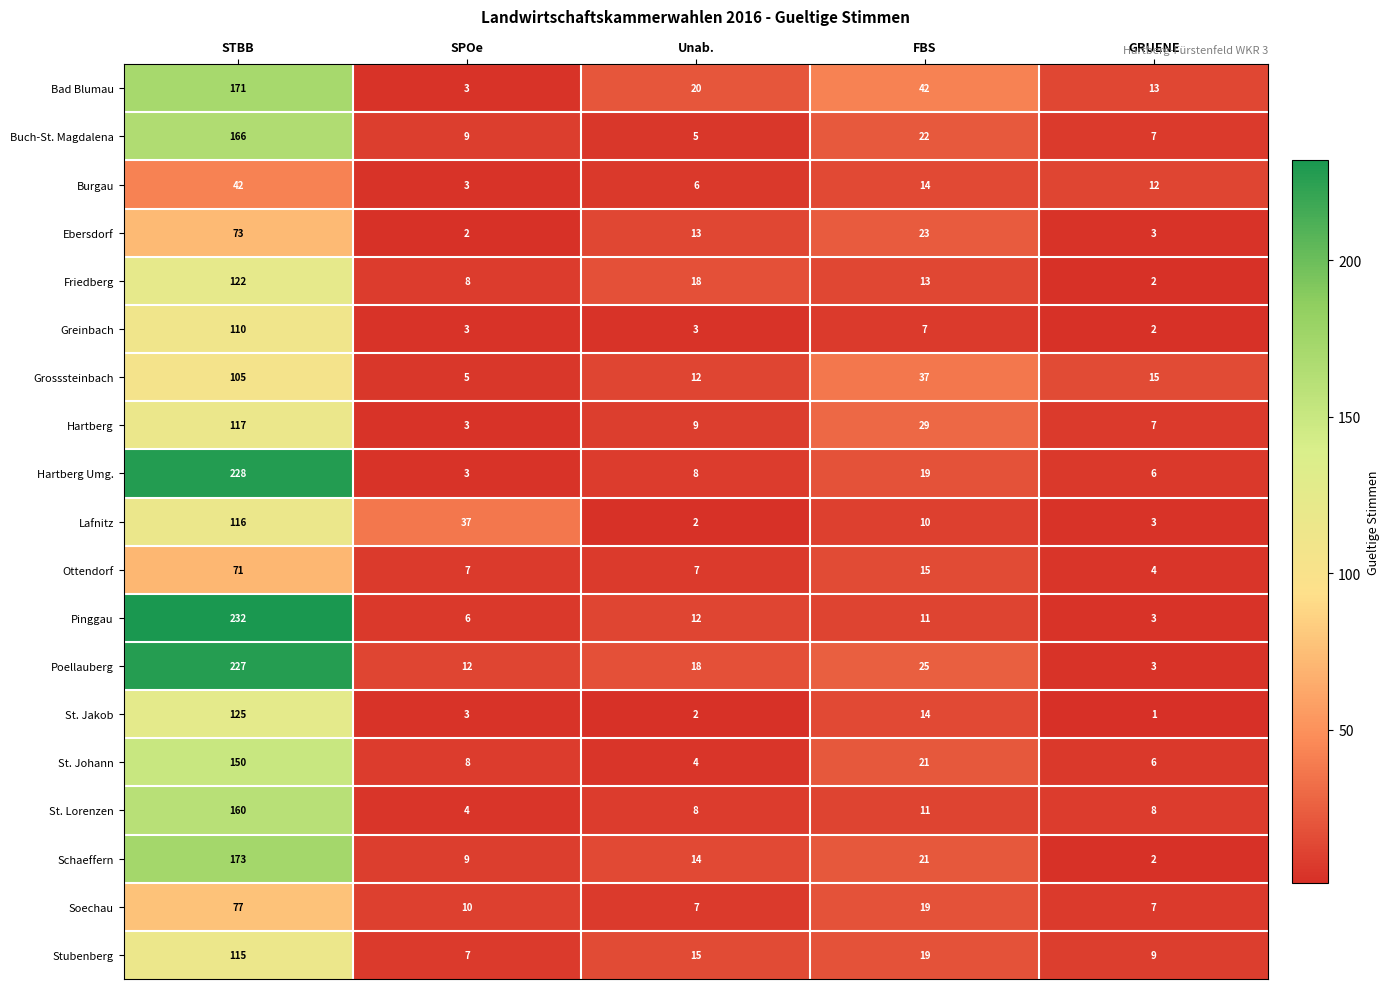

True or false: St. Johann has a value of 150 at STBB.

True